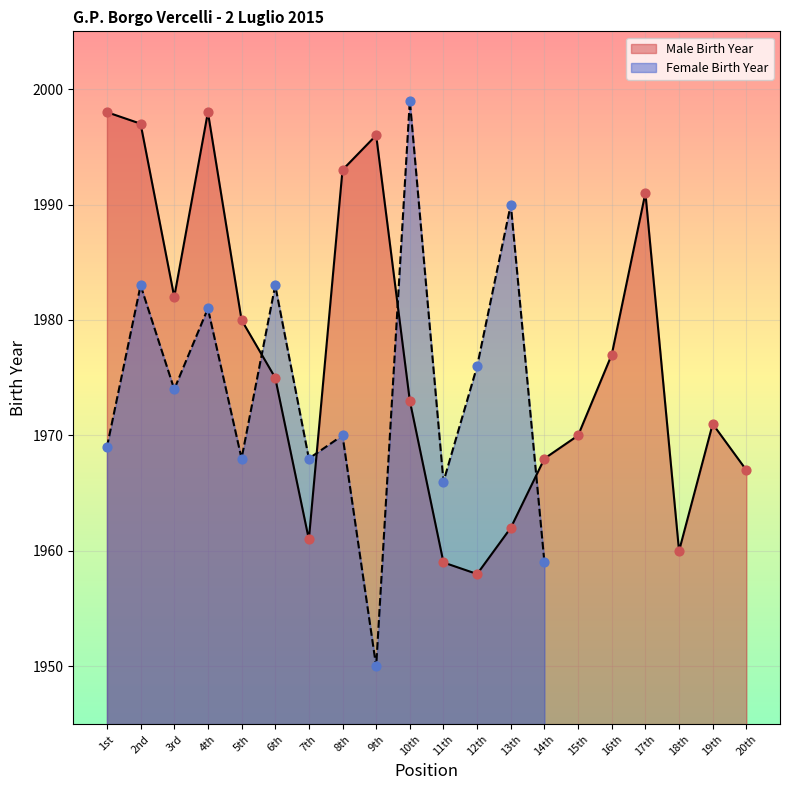

The Male Birth Year series shows 1996 at 9th. True or false?

True